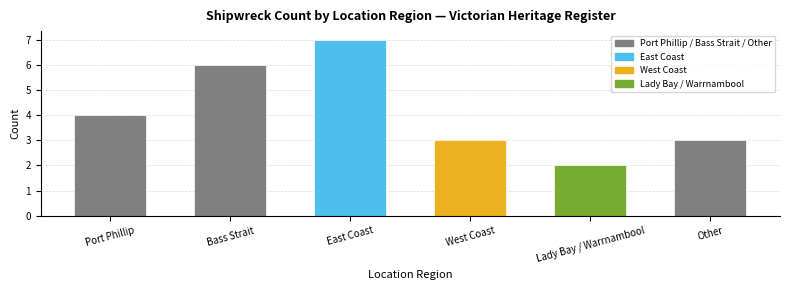

What is the difference between the values at Other and Port Phillip?

1